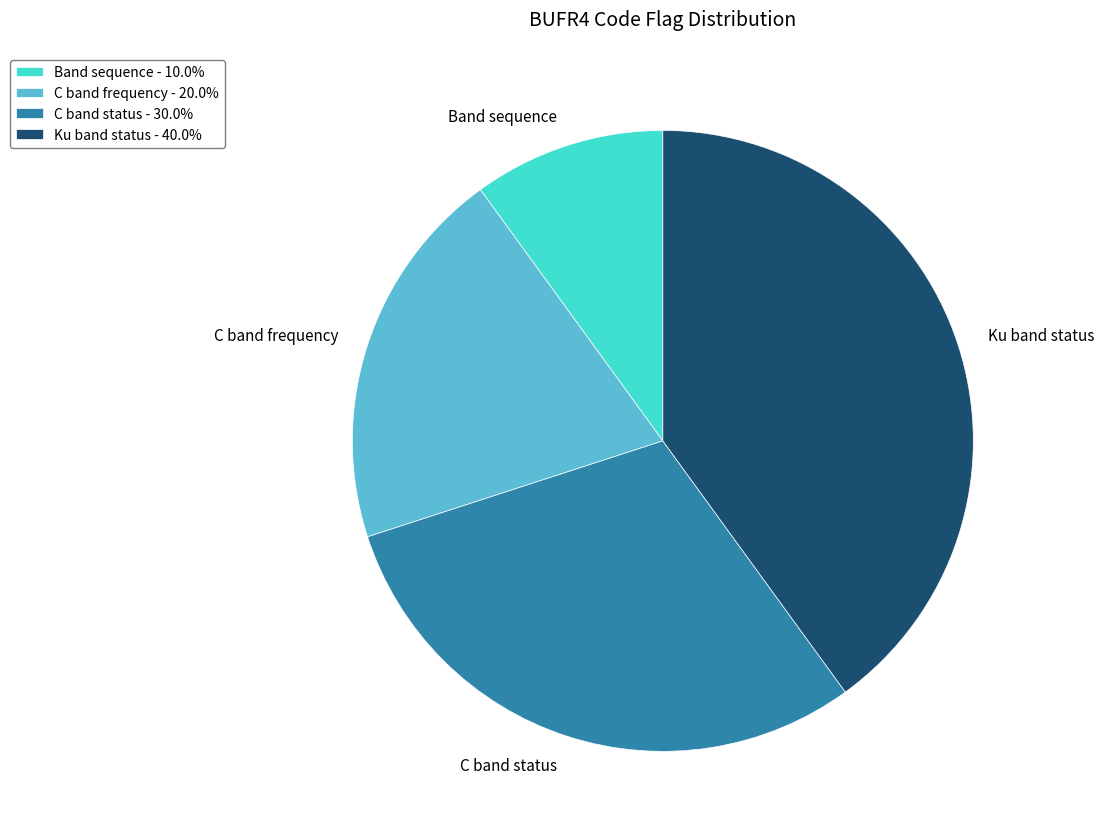

Between C band frequency and C band status, which is larger?

C band status